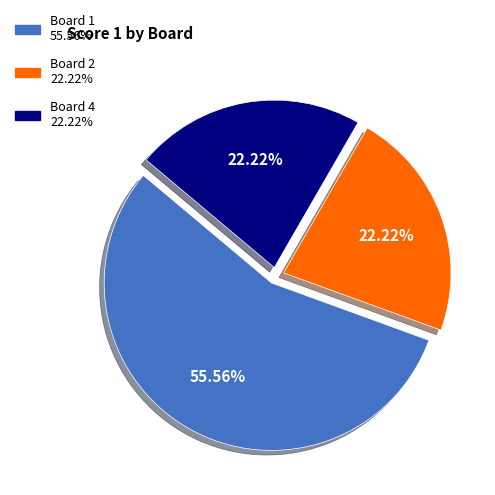

Does any single category account for the majority?

Yes